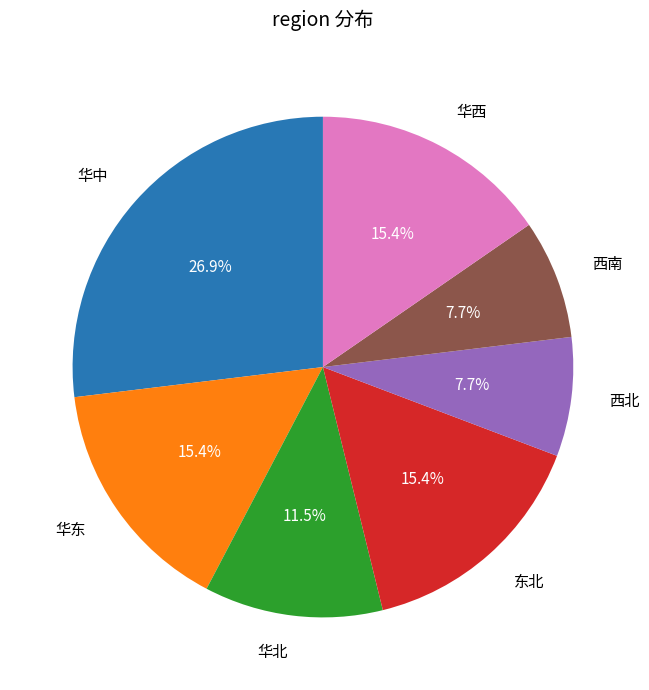

Does any single category account for the majority?

No